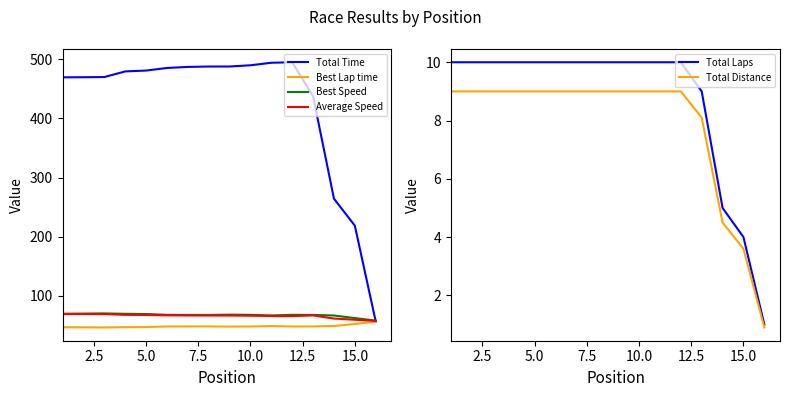

What is the difference between the second highest and minimum values in the Total Time series?

437.7